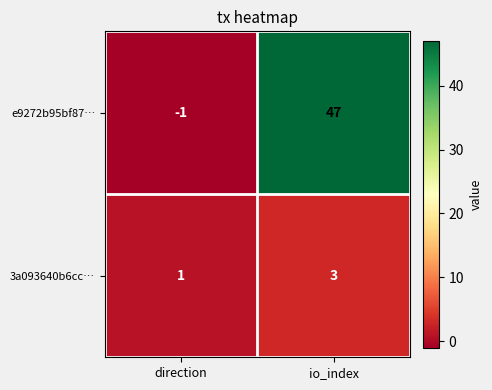

Which series has the largest total across all categories?

e9272b95bf87…